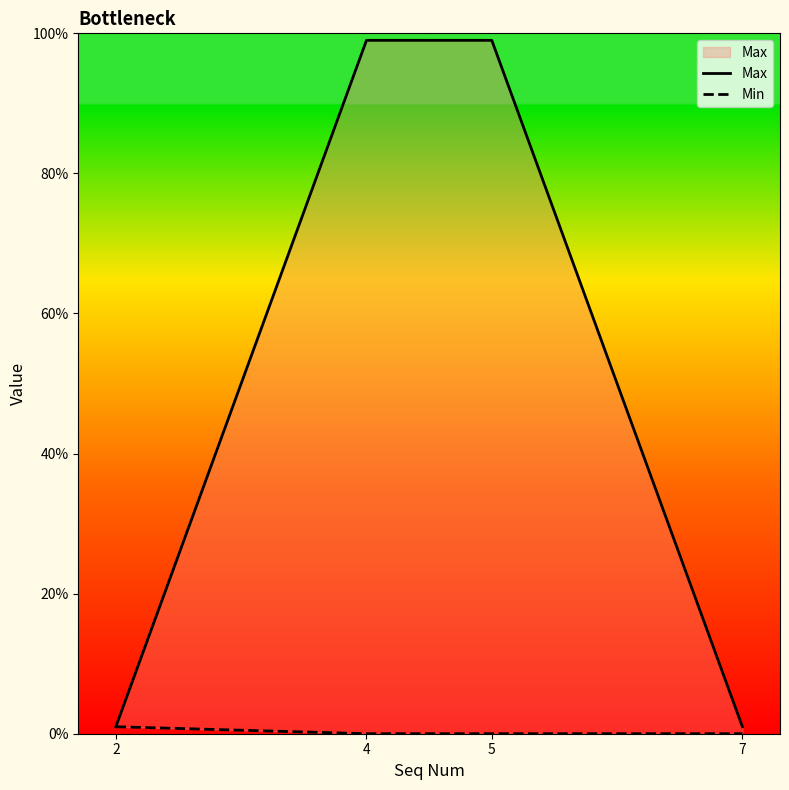

Rank the series at 7 from lowest to highest value.

Min, Max